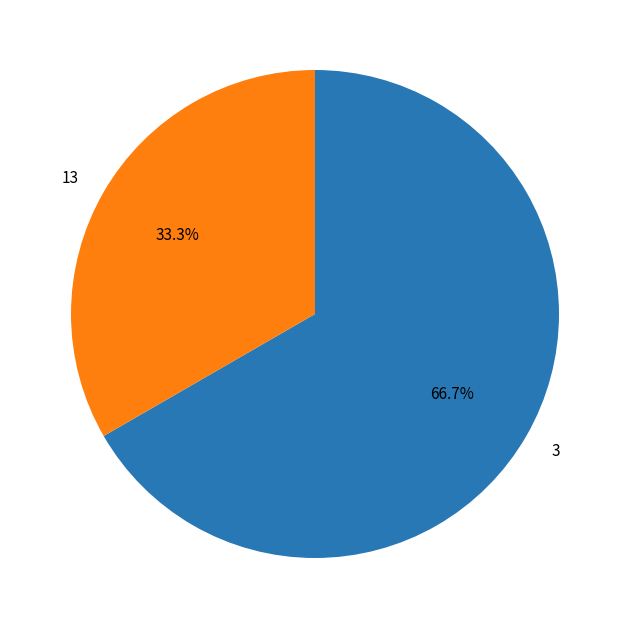

To the nearest percent, what is the difference between the largest and smallest slice percentages?

33%